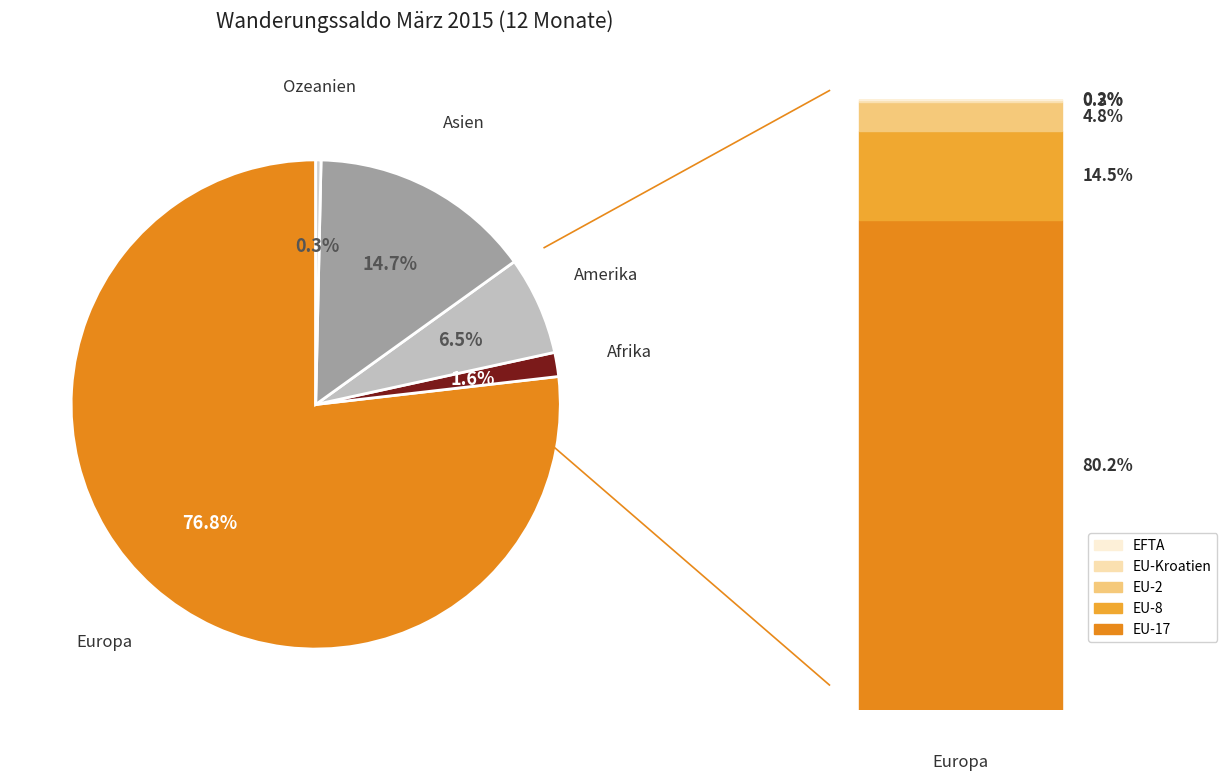

How many segments does this pie chart have?

5